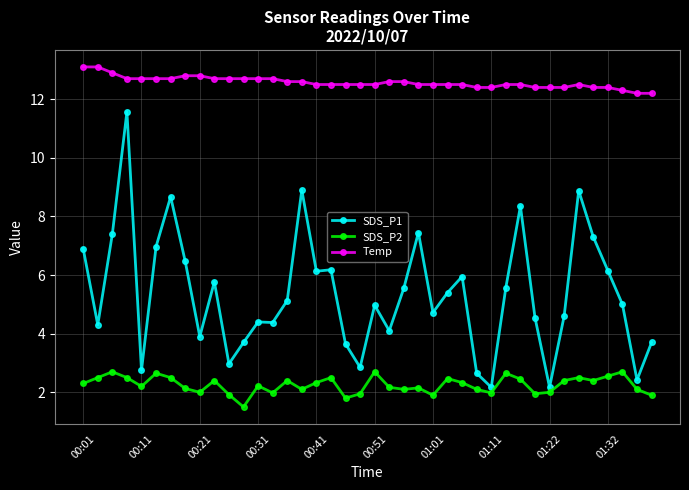

List the series in order of their overall mean, lowest first.

SDS_P2, SDS_P1, Temp